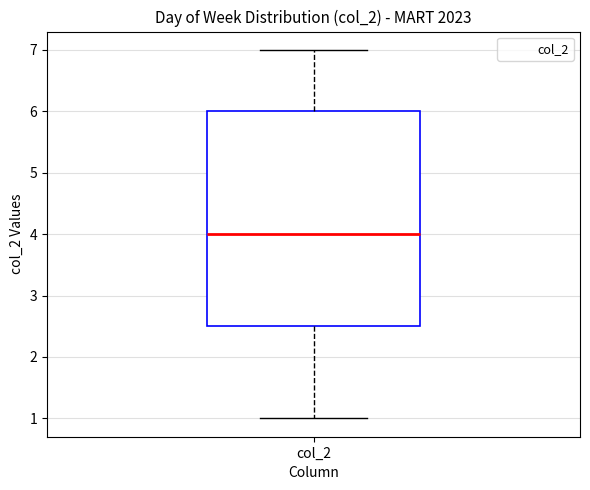

Where is the upper edge of the box for col_2 on the y-axis? The values are not printed on the chart, so give them approximately, as read against the axis.

6.0